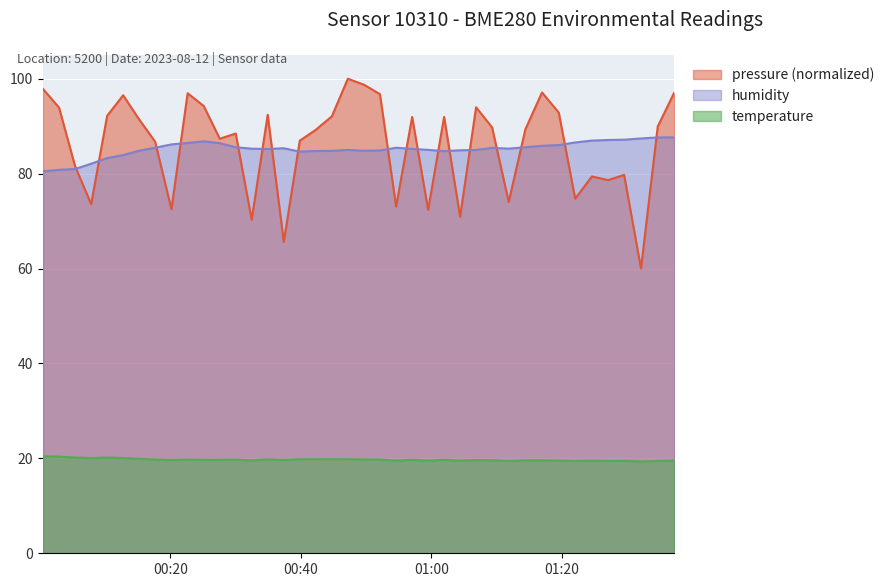

What is the label of the 20th point from the right?

2023-08-12T00:49:39